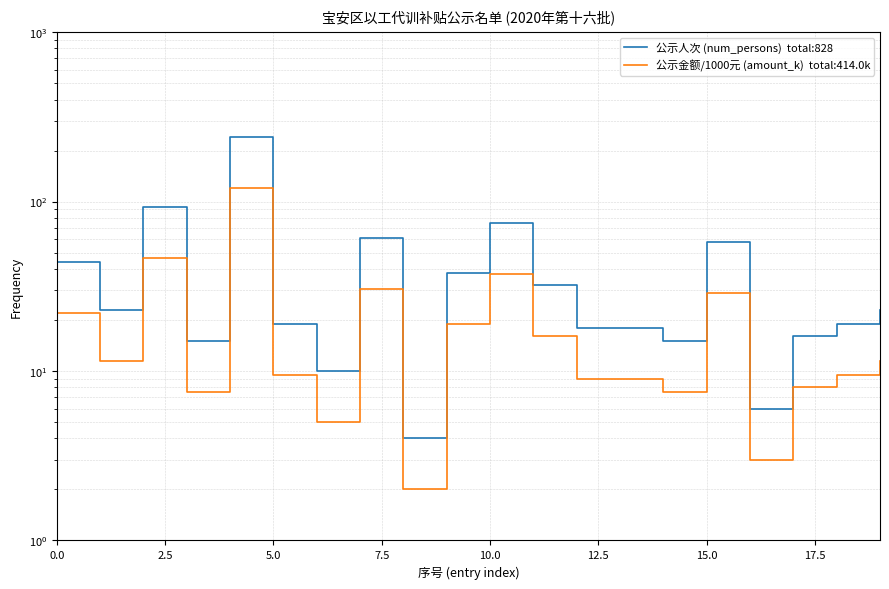

What is the maximum value shown in the chart?

241